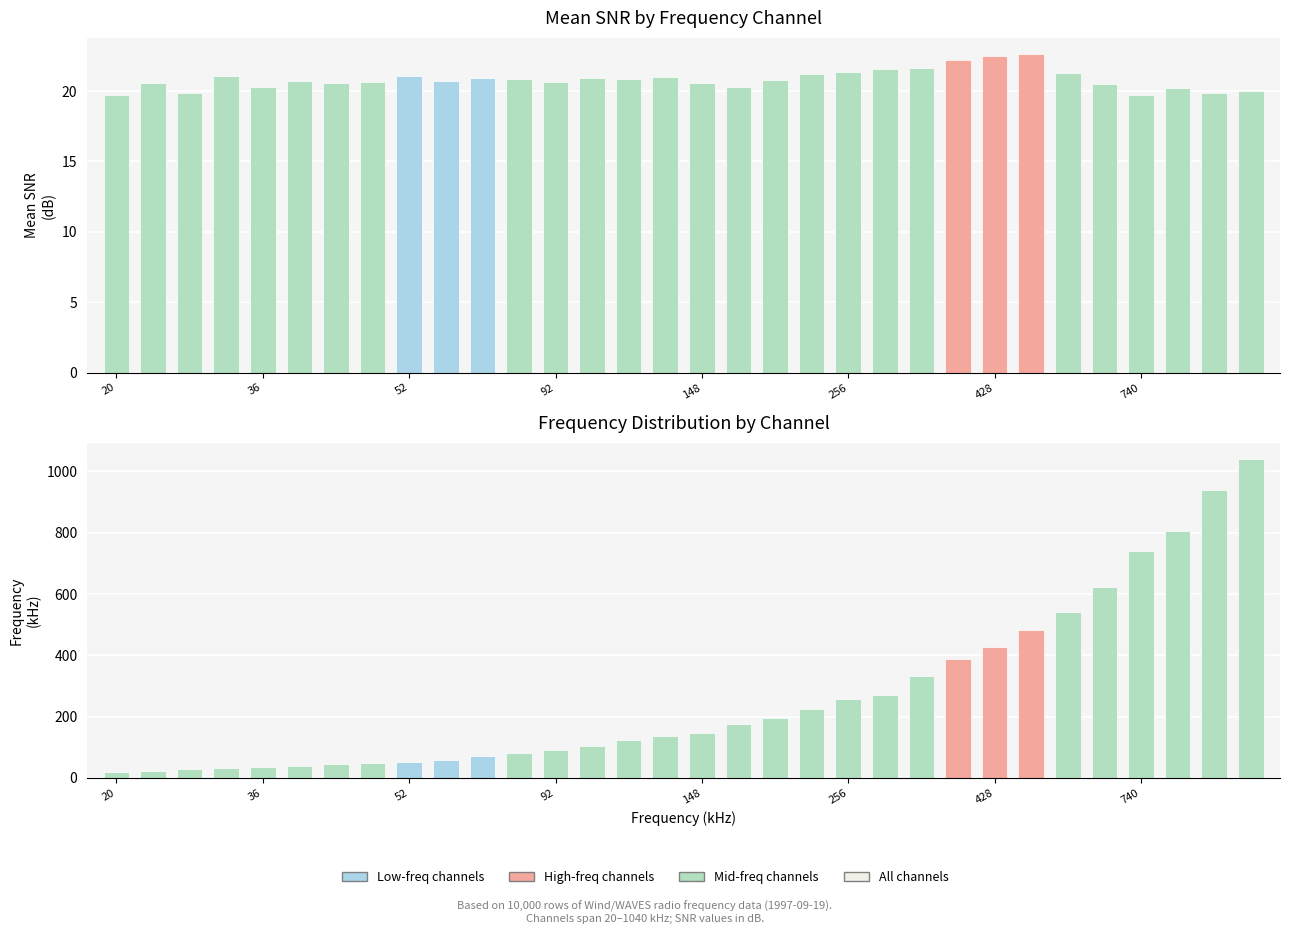

Is the value of Mean SNR (dB) at 740 greater than the value of Mean Freq (kHz) at 1040?

No